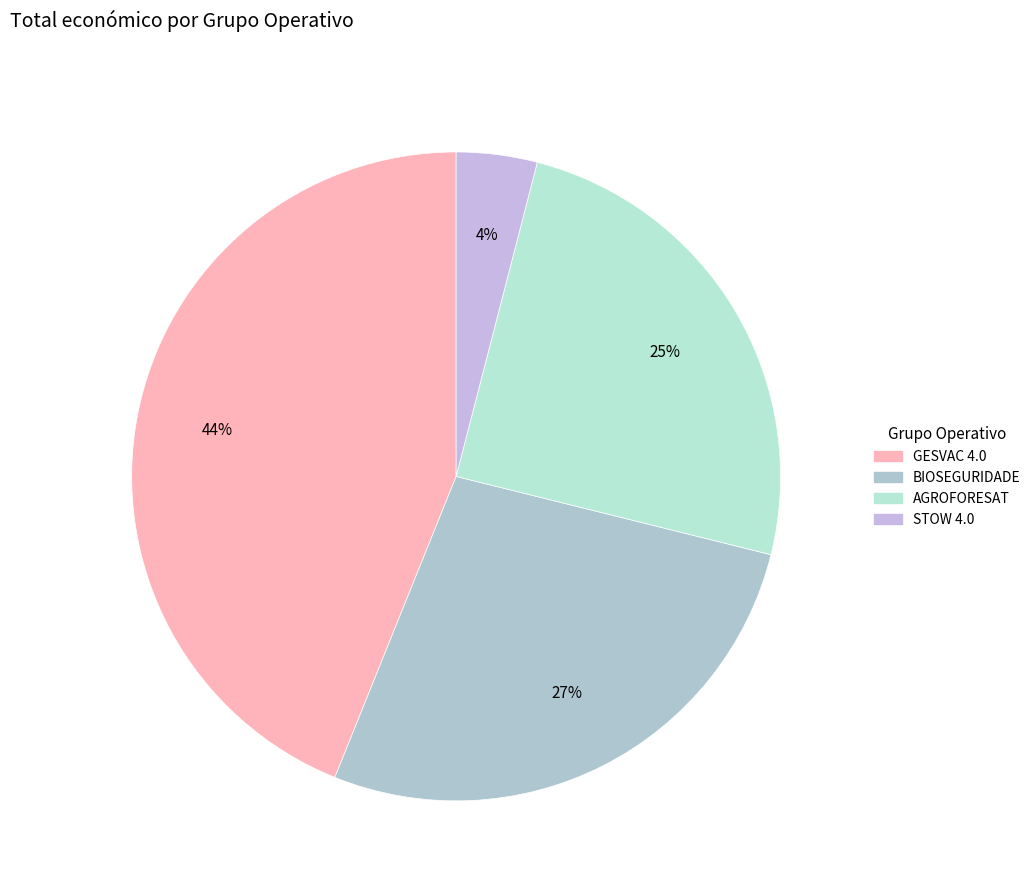

Rank the categories by value from highest to lowest.

GESVAC 4.0, BIOSEGURIDADE, AGROFORESAT, STOW 4.0